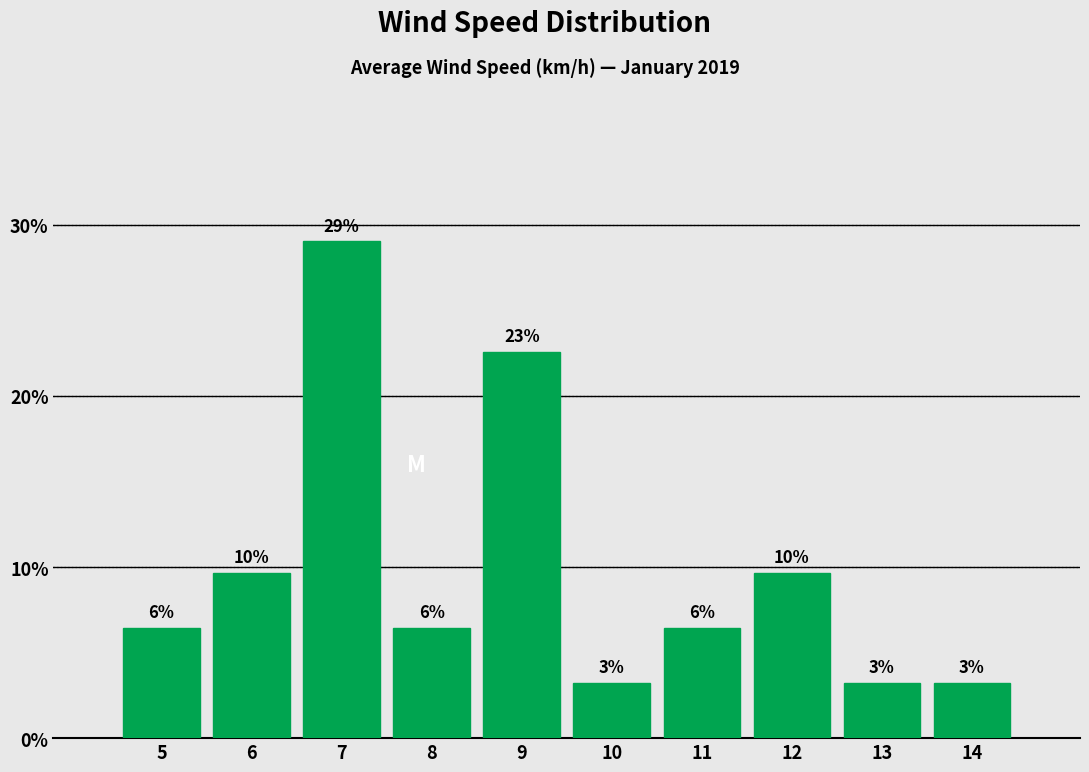

Are the bars horizontal?

No